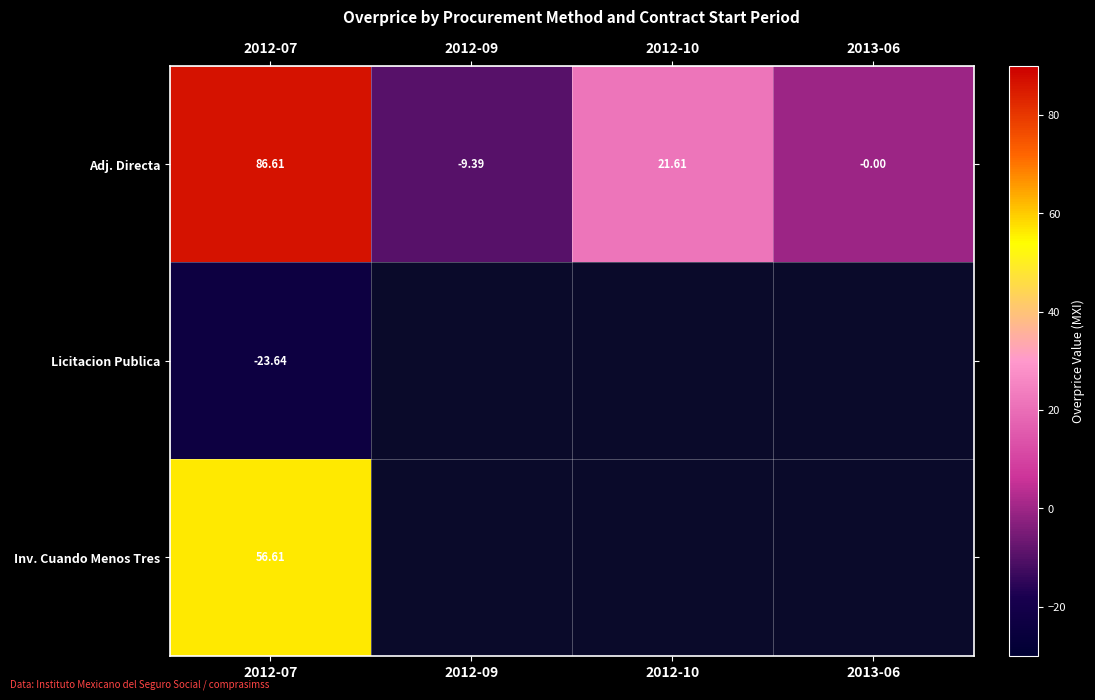

Between 2012-09 and 2012-10, which series saw the biggest shift?

Adj. Directa